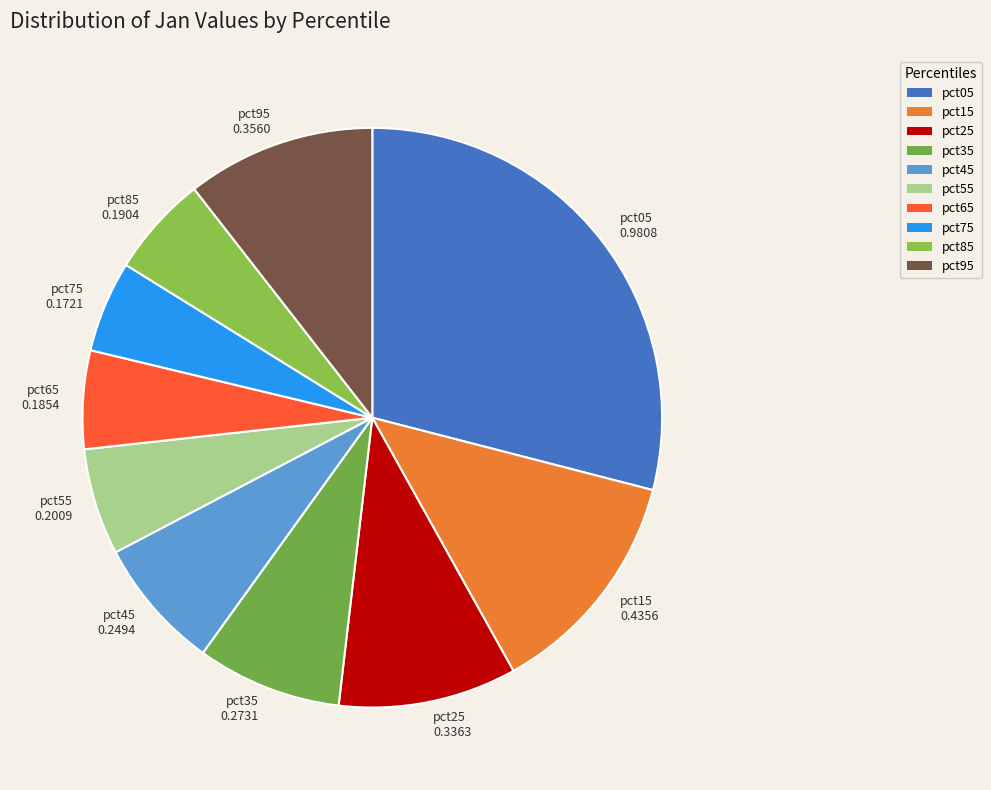

Which has a higher value, pct35 or pct85?

pct35